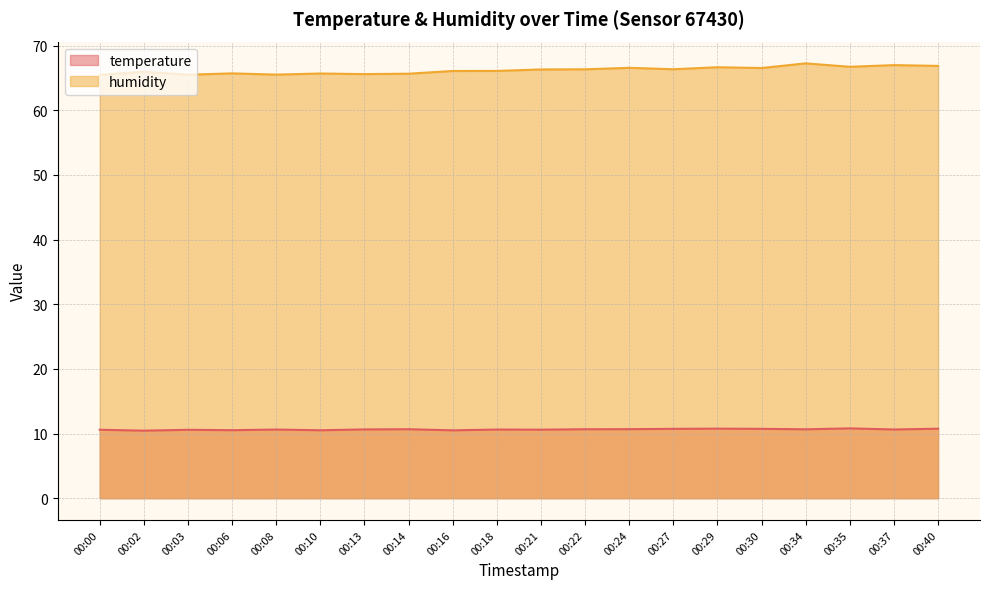

In humidity, how many points are higher than both neighbors (excluding endpoints)?

7